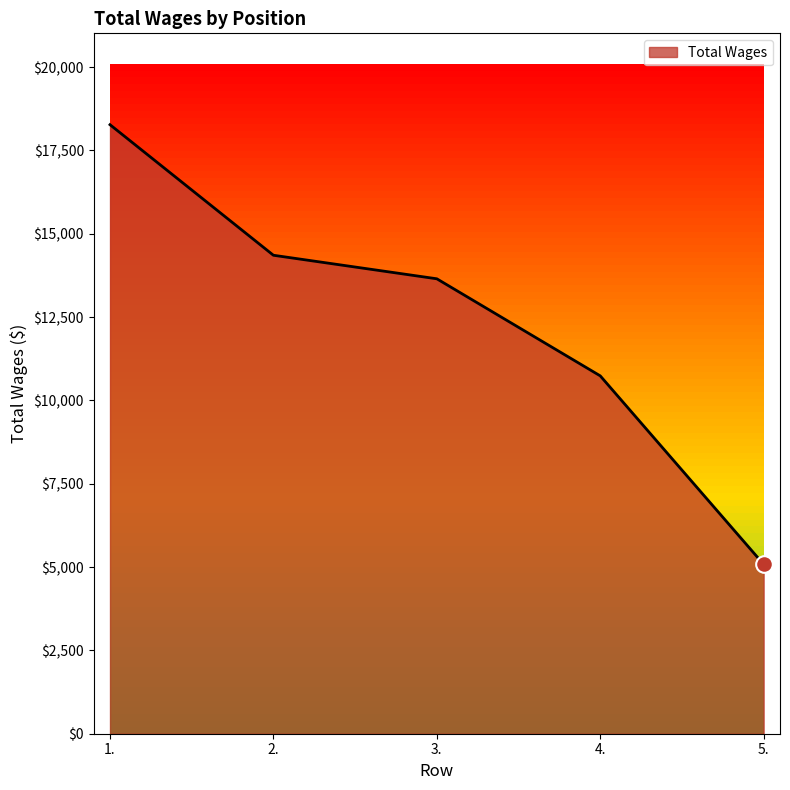

What is the smallest value displayed?

5081